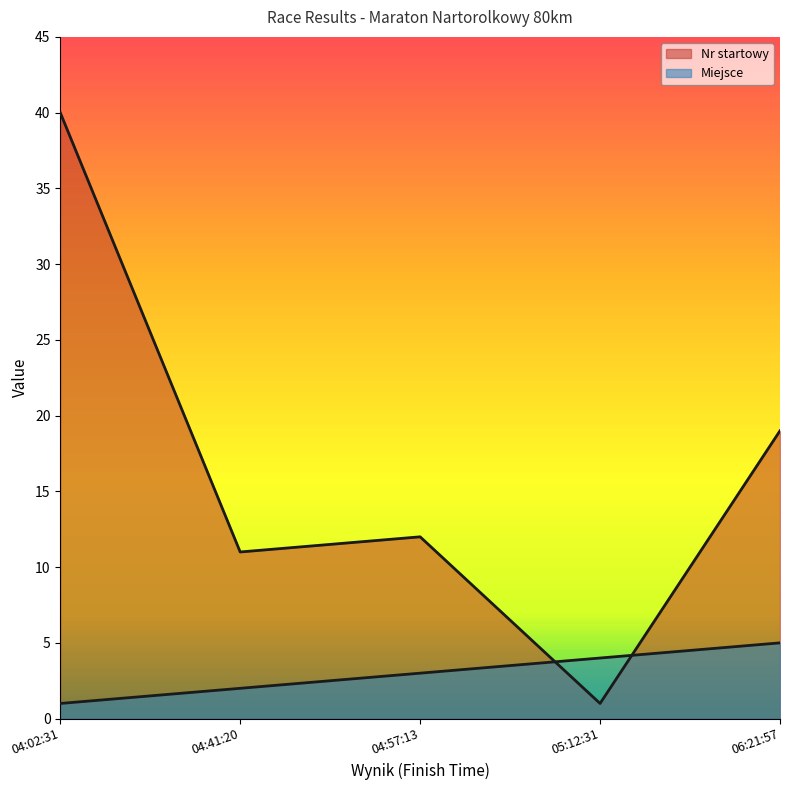

What is the total value across all series at 06:21:57?

24